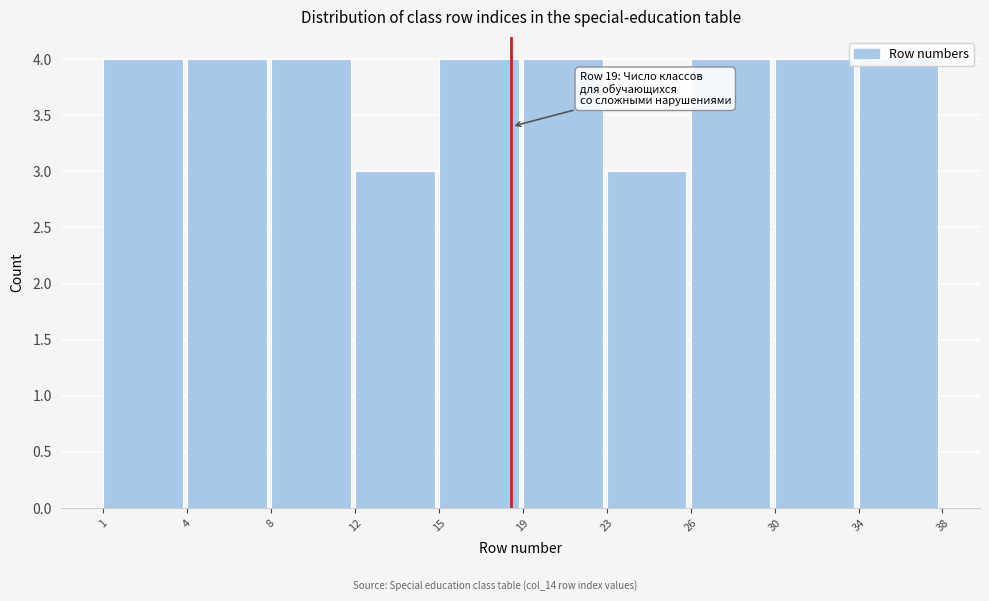

What is the smallest value displayed?

3